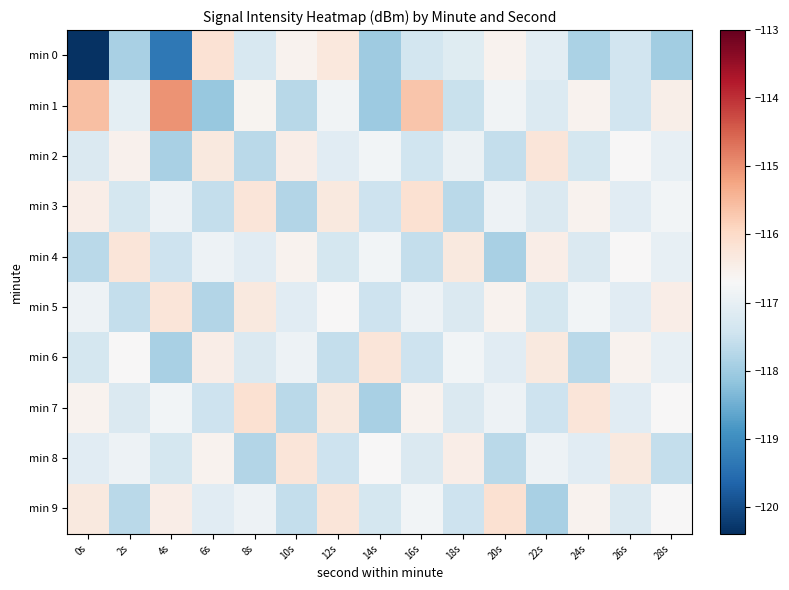

Reading left to right, what are all the values shown in this chart?

min 0: 0s=-120.4	2s=-117.9	4s=-119.3	6s=-116.2	8s=-117.3	10s=-116.6	12s=-116.3	14s=-118.0	16s=-117.4	18s=-117.1	20s=-116.6	22s=-117.1	24s=-117.9	26s=-117.4	28s=-118.0
min 1: 0s=-115.6	2s=-117.1	4s=-115.0	6s=-118.1	8s=-116.6	10s=-117.7	12s=-116.8	14s=-118.0	16s=-115.7	18s=-117.5	20s=-116.8	22s=-117.2	24s=-116.6	26s=-117.4	28s=-116.5
min 2: 0s=-117.2	2s=-116.5	4s=-117.9	6s=-116.3	8s=-117.7	10s=-116.5	12s=-117.1	14s=-116.8	16s=-117.4	18s=-116.9	20s=-117.6	22s=-116.2	24s=-117.3	26s=-116.7	28s=-117.0
min 3: 0s=-116.5	2s=-117.3	4s=-116.9	6s=-117.6	8s=-116.2	10s=-117.8	12s=-116.3	14s=-117.5	16s=-116.1	18s=-117.7	20s=-116.9	22s=-117.2	24s=-116.6	26s=-117.1	28s=-116.8
min 4: 0s=-117.7	2s=-116.2	4s=-117.5	6s=-116.9	8s=-117.1	10s=-116.6	12s=-117.3	14s=-116.8	16s=-117.6	18s=-116.3	20s=-117.9	22s=-116.5	24s=-117.2	26s=-116.7	28s=-117.0
min 5: 0s=-116.9	2s=-117.6	4s=-116.2	6s=-117.8	8s=-116.3	10s=-117.1	12s=-116.7	14s=-117.5	16s=-116.9	18s=-117.2	20s=-116.6	22s=-117.3	24s=-116.8	26s=-117.1	28s=-116.5
min 6: 0s=-117.3	2s=-116.7	4s=-117.9	6s=-116.5	8s=-117.2	10s=-116.9	12s=-117.6	14s=-116.2	16s=-117.5	18s=-116.8	20s=-117.1	22s=-116.3	24s=-117.7	26s=-116.6	28s=-117.0
min 7: 0s=-116.6	2s=-117.2	4s=-116.8	6s=-117.5	8s=-116.1	10s=-117.7	12s=-116.3	14s=-117.9	16s=-116.6	18s=-117.2	20s=-116.9	22s=-117.5	24s=-116.2	26s=-117.1	28s=-116.7
min 8: 0s=-117.1	2s=-116.9	4s=-117.3	6s=-116.6	8s=-117.8	10s=-116.2	12s=-117.5	14s=-116.7	16s=-117.2	18s=-116.5	20s=-117.7	22s=-116.9	24s=-117.1	26s=-116.3	28s=-117.6
min 9: 0s=-116.3	2s=-117.7	4s=-116.5	6s=-117.1	8s=-116.9	10s=-117.6	12s=-116.2	14s=-117.3	16s=-116.8	18s=-117.5	20s=-116.1	22s=-117.9	24s=-116.6	26s=-117.2	28s=-116.7